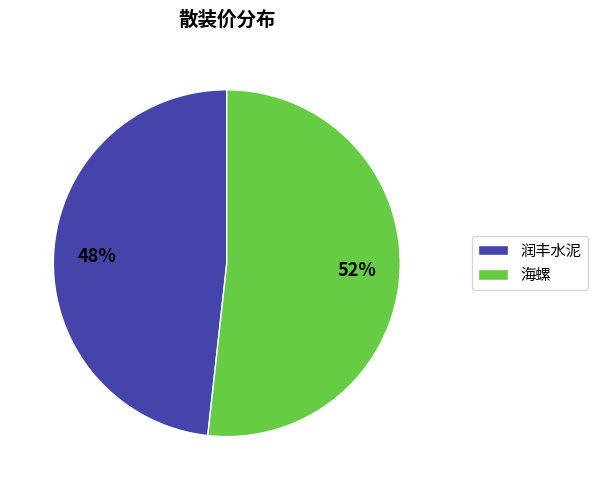

To the nearest percent, what is the combined percentage of 润丰水泥 and 海螺?

100%